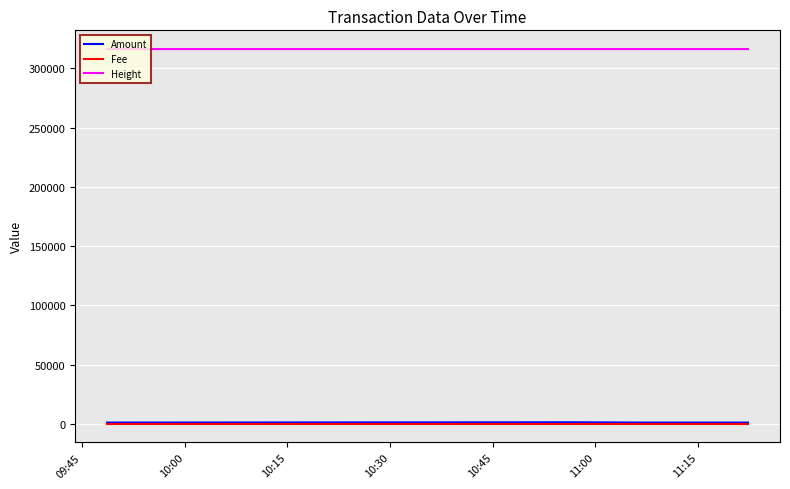

Which series has the largest total across all categories?

Height